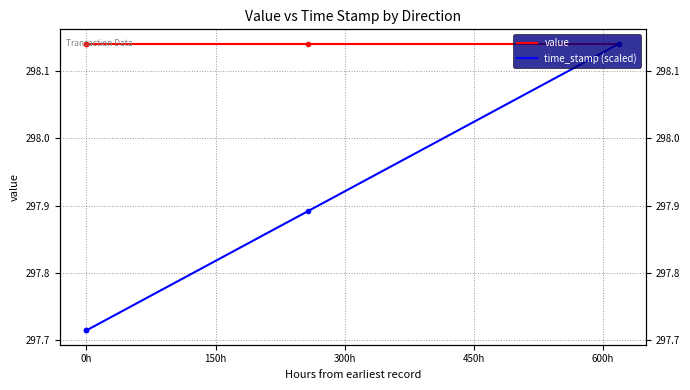

True or false: time_stamp (scaled) and value cross at least once.

False